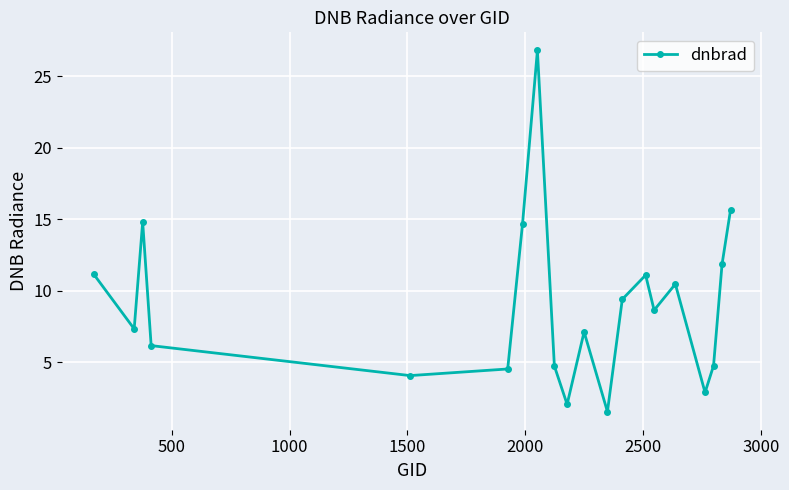

What is the value of the 20th point from the left?

15.7